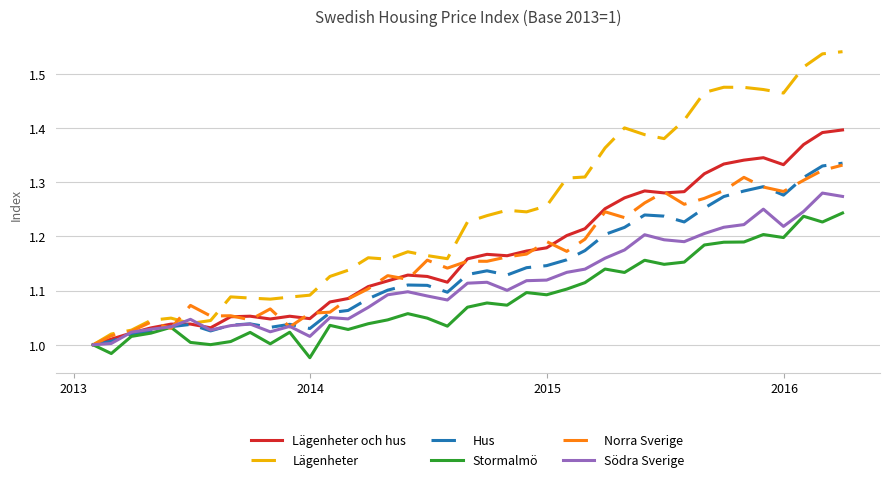

Which series has the widest spread of values?

Lägenheter